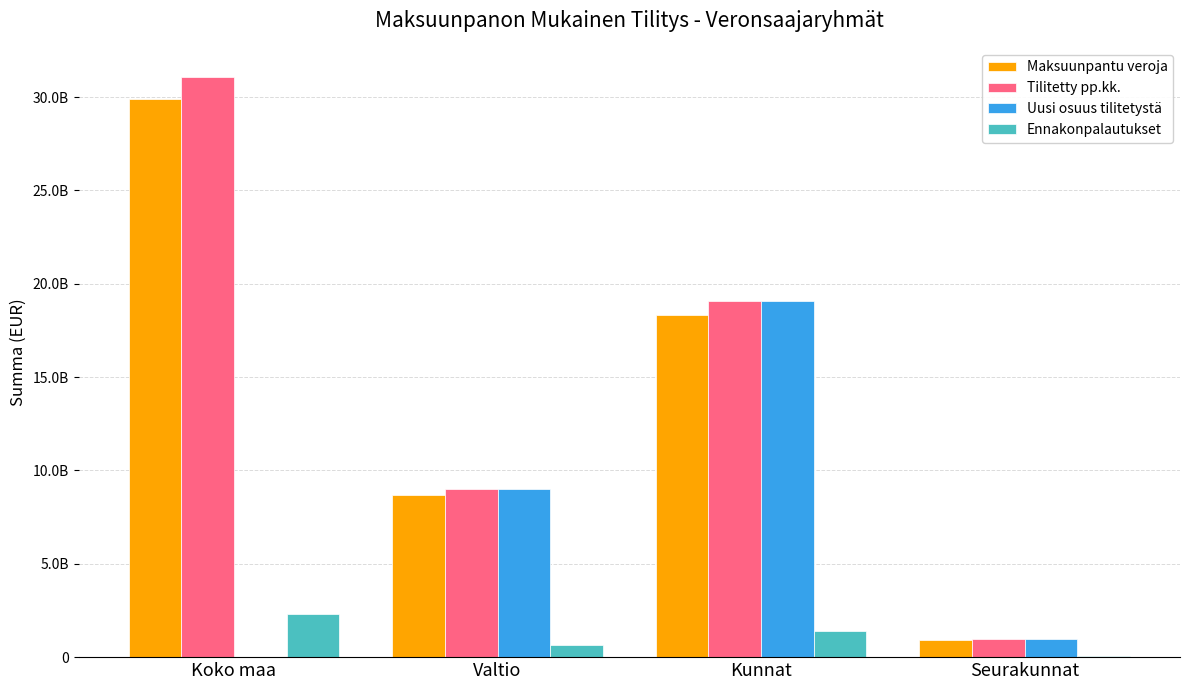

What is the difference between the maximum and minimum values in the Maksuunpantu veroja series?

28980883120.7